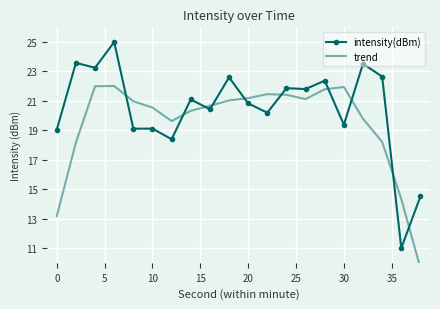

What is the minimum value for intensity(dBm)?

11.0